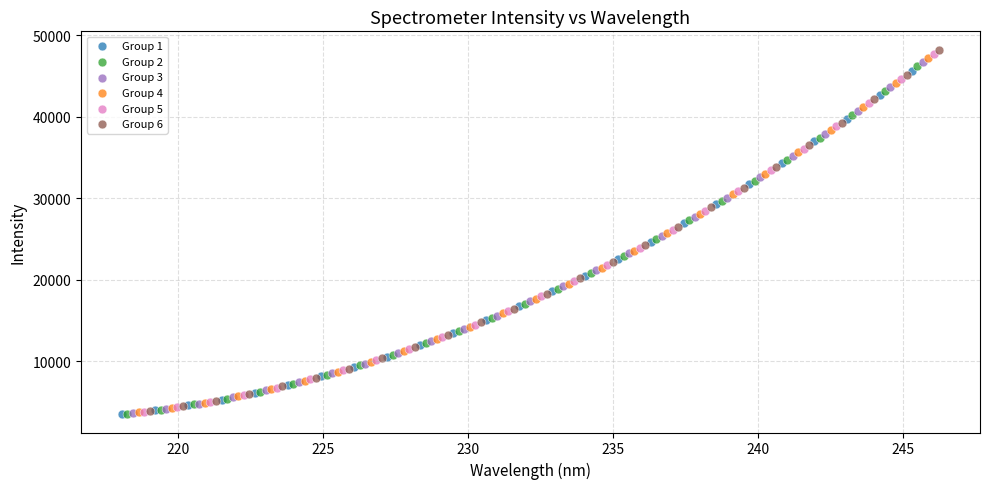

What are all the series names shown in the legend?

Group 1, Group 2, Group 3, Group 4, Group 5, Group 6